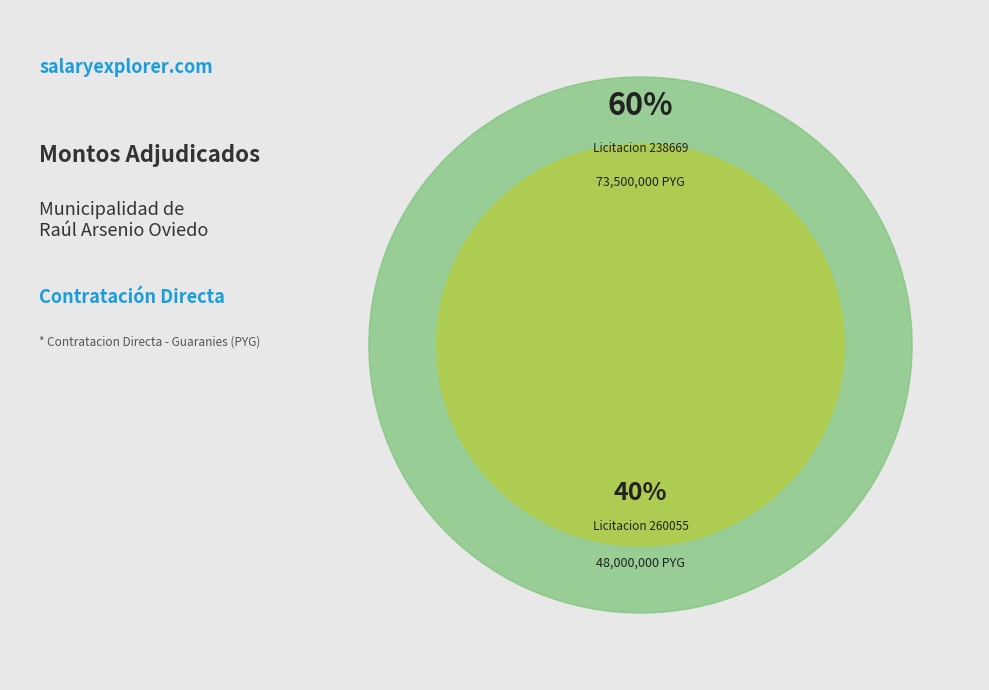

Is there a majority slice in this chart?

Yes